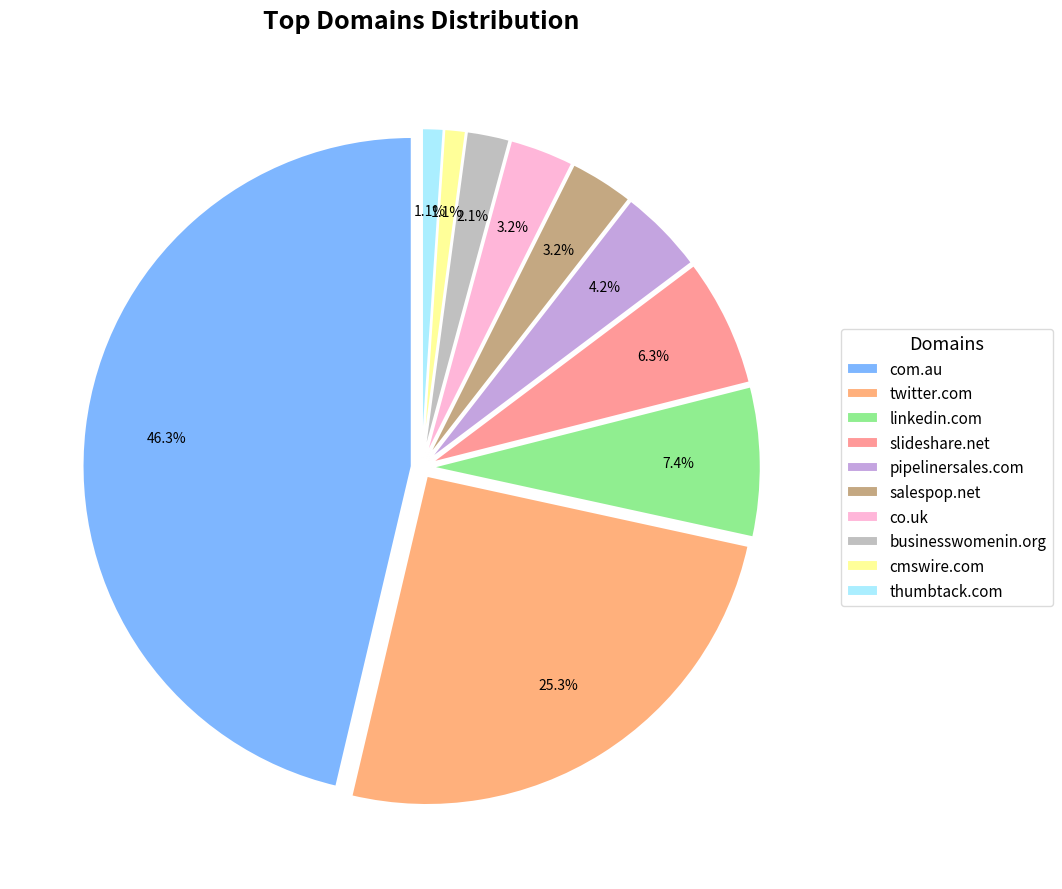

Which category has the smallest portion of the pie?

cmswire.com